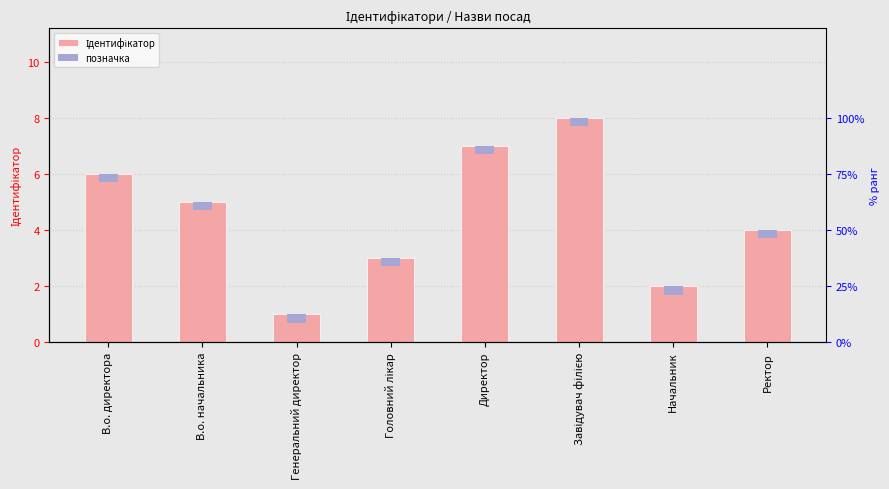

Reading right to left, list all the values displayed in this chart.

Ідентифікатор: 4.0	2.0	8.0	7.0	3.0	1.0	5.0	6.0
позначка: 0.3	0.3	0.3	0.3	0.3	0.3	0.3	0.3